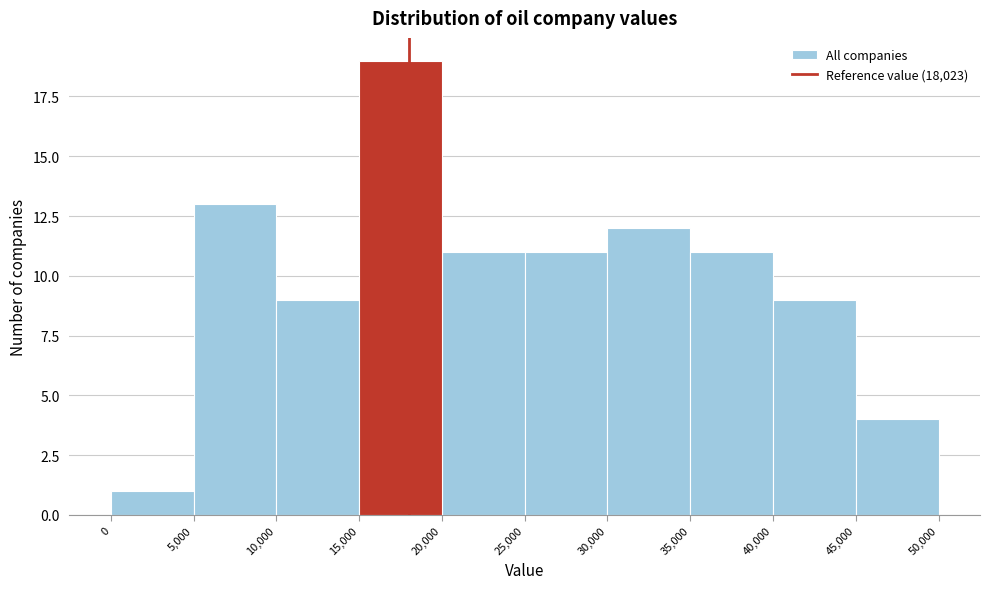

What is the height of the bar covering 0 to 5,000 on the x-axis? The values are not printed on the chart, so give them approximately, as read against the axis.

1